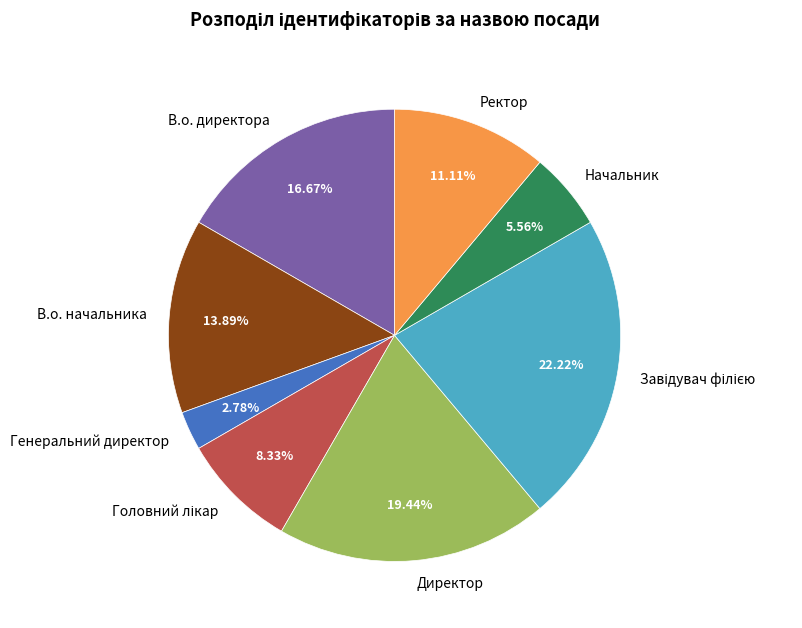

Which category has the smallest portion of the pie?

Генеральний директор